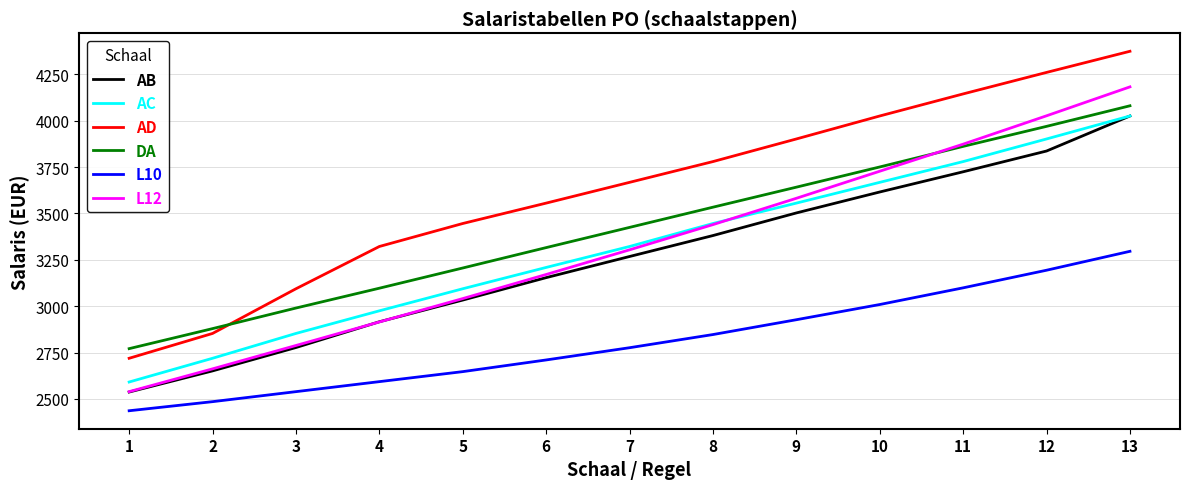

Is this an area chart (filled region under the line)?

No